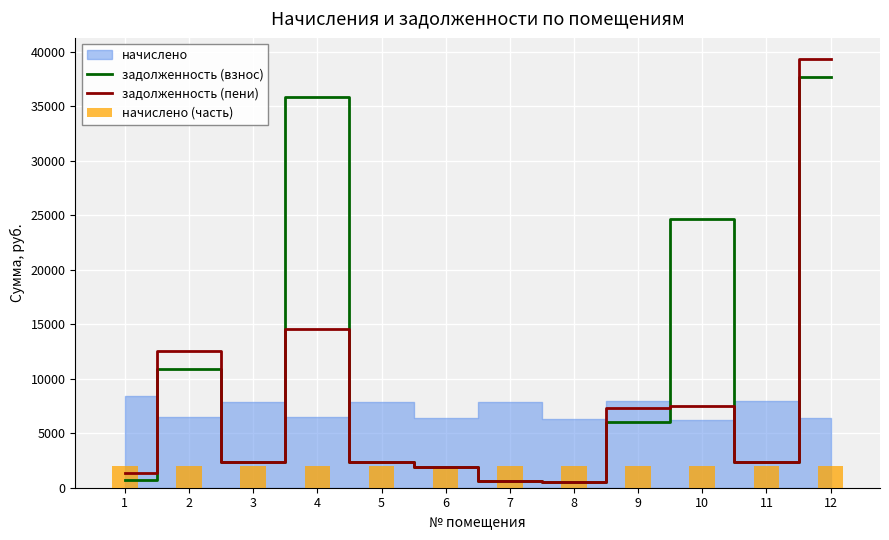

What value does the начислено (часть) series have at 7?

2000.0